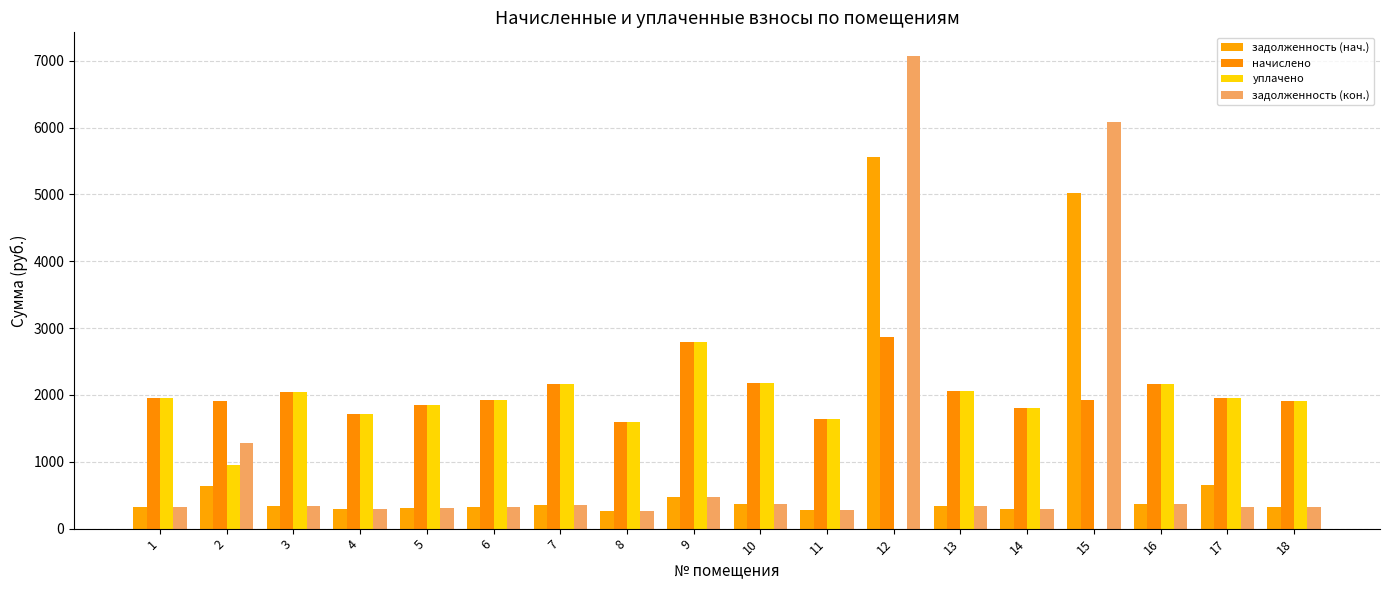

How many distinct data groups are displayed?

4